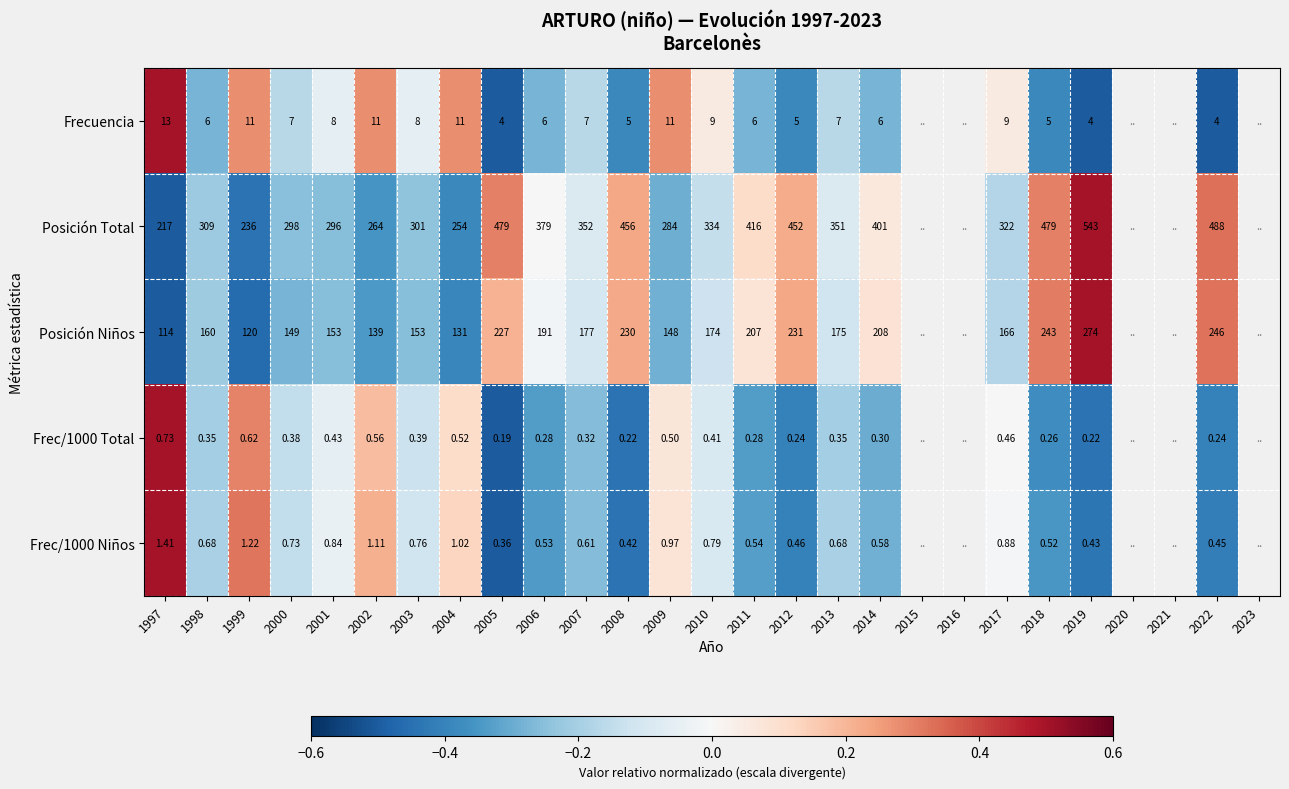

Is the value of Frec/1000 Niños at 2003 greater than the value of Frec/1000 Total at 2014?

Yes